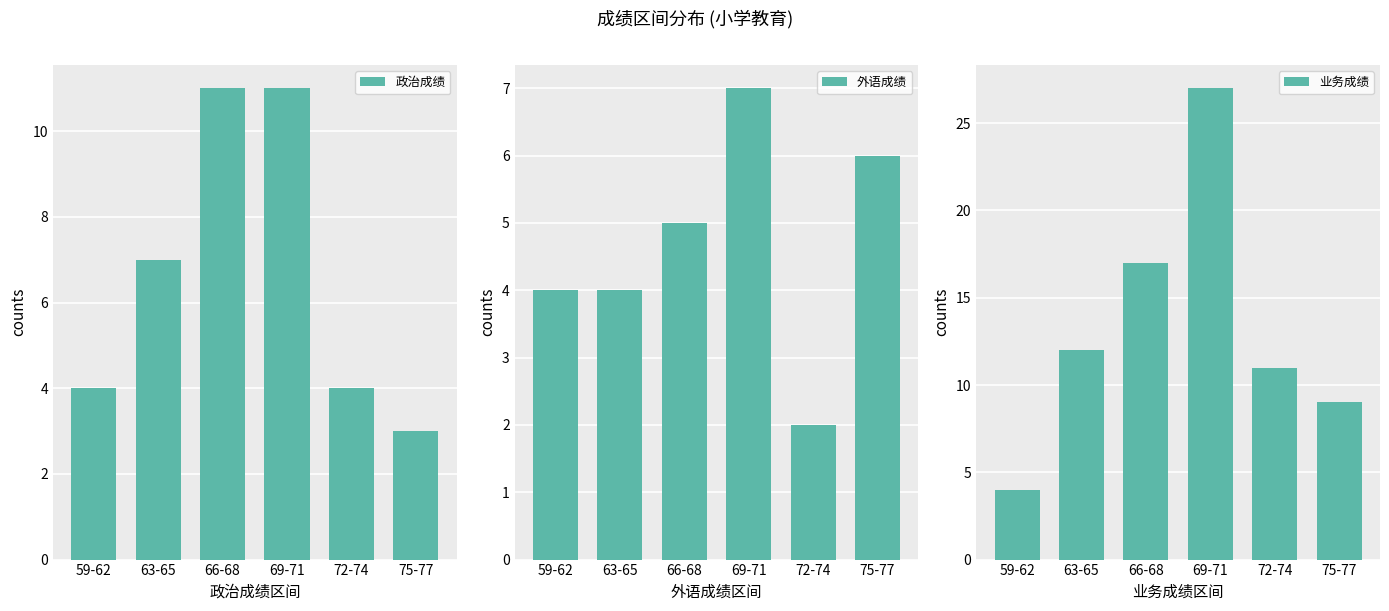

True or false: 政治成绩 has a value of 4 at 75-77.

False